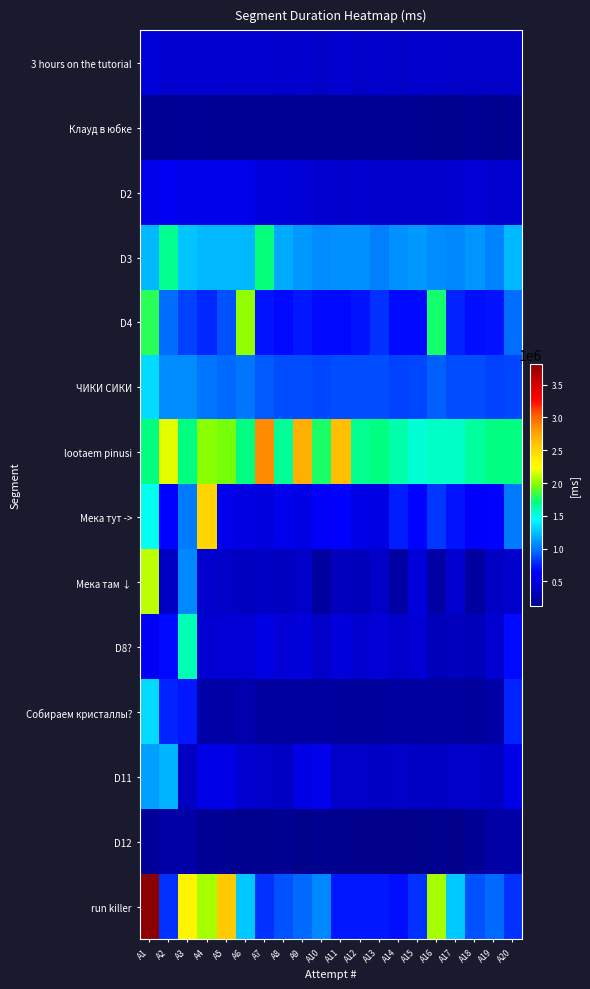

Which series has the largest total across all categories?

lootaem pinusi